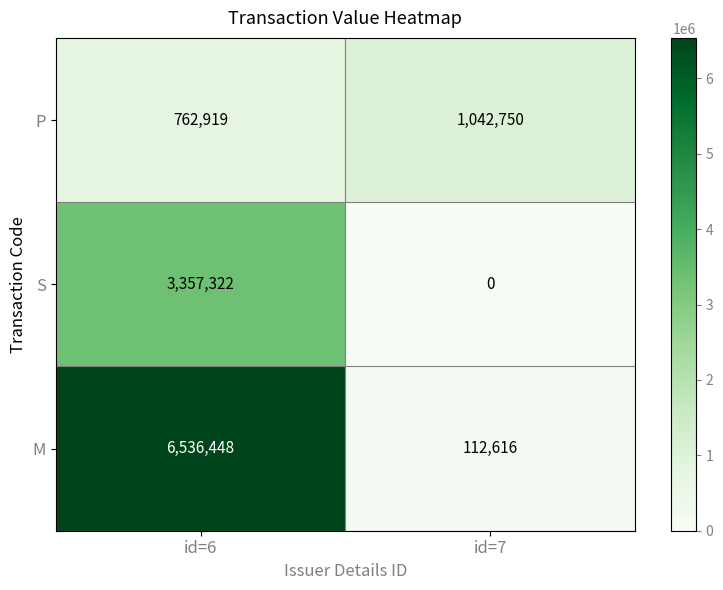

Which series has the largest total across all categories?

M